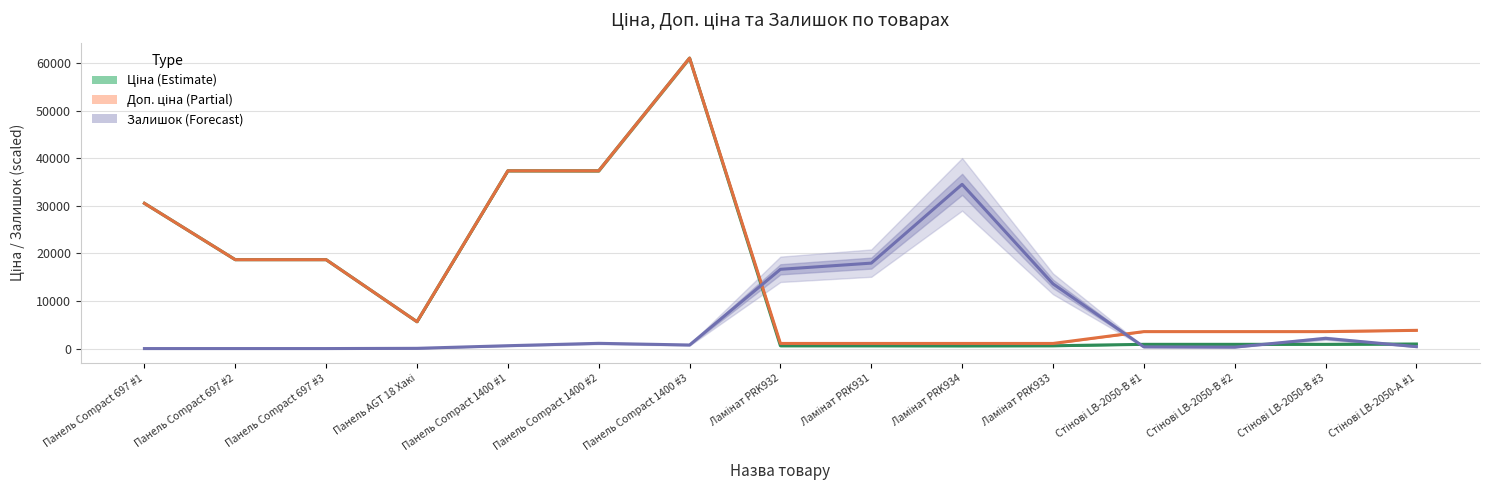

What is the sum of all Залишок (Forecast) values?

88400.0